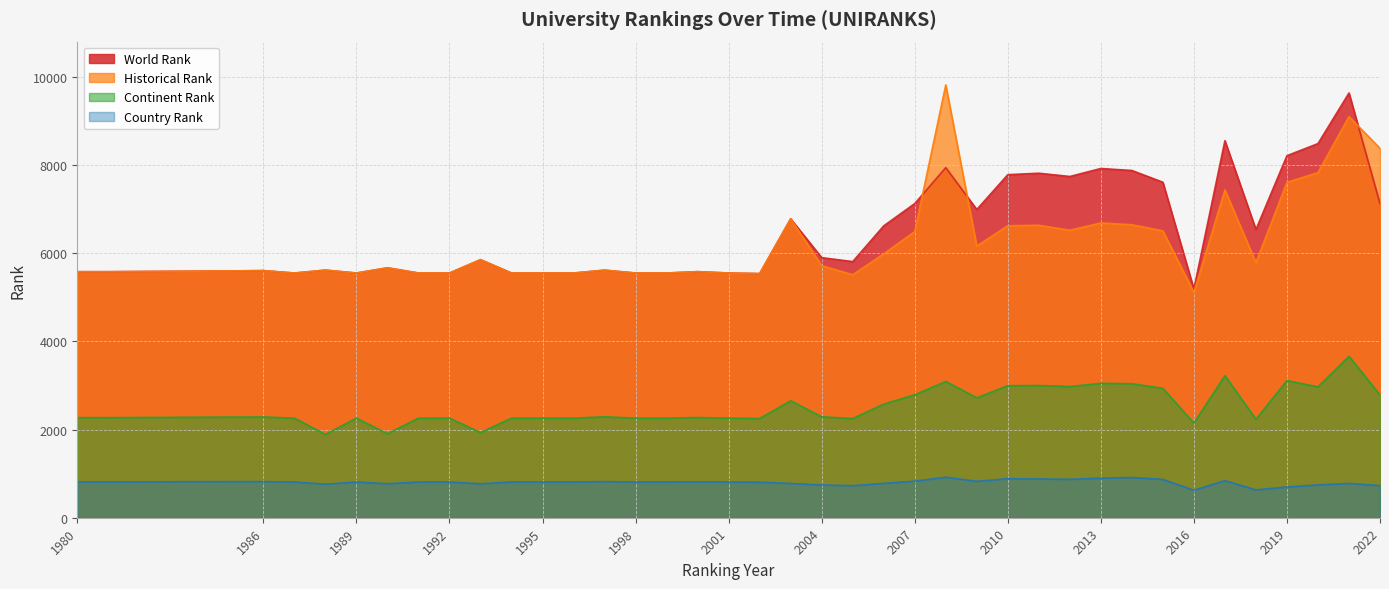

At which category does the chart reach its minimum across all series?

2016